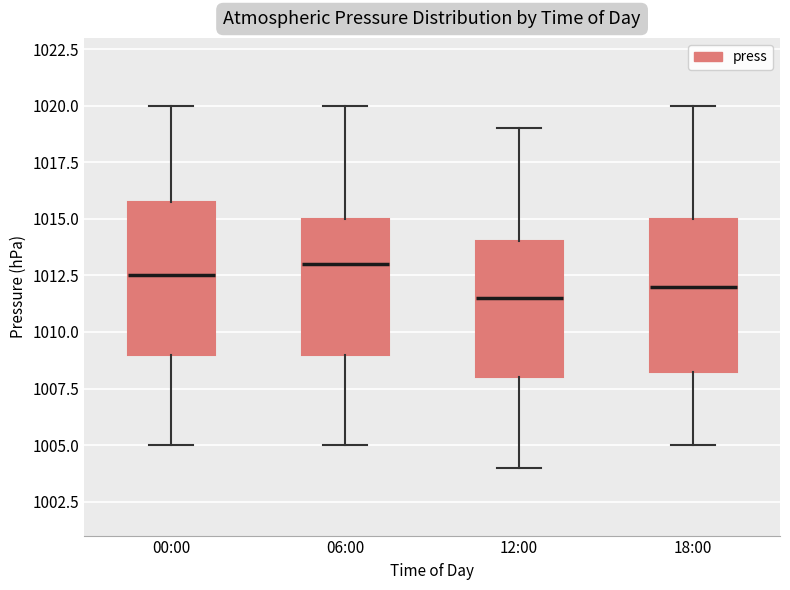

Reading left to right, transcribe this box plot: for each box, give where its median line is, the range the box spans, and where its two whiskers end, as read against the y-axis. The values are not printed on the chart, so give them approximately, as read against the axis.

00:00: median 1012.5, box 1009.0 to 1016.0, whiskers 1005.0 to 1020.0
06:00: median 1013.0, box 1009.0 to 1015.0, whiskers 1005.0 to 1020.0
12:00: median 1011.5, box 1008.0 to 1014.0, whiskers 1004.0 to 1019.0
18:00: median 1012.0, box 1008.5 to 1015.0, whiskers 1005.0 to 1020.0